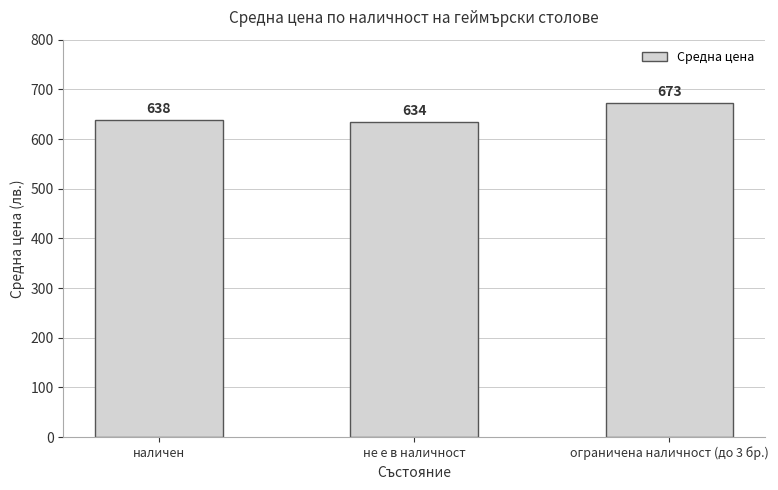

What is the average value?

648.3